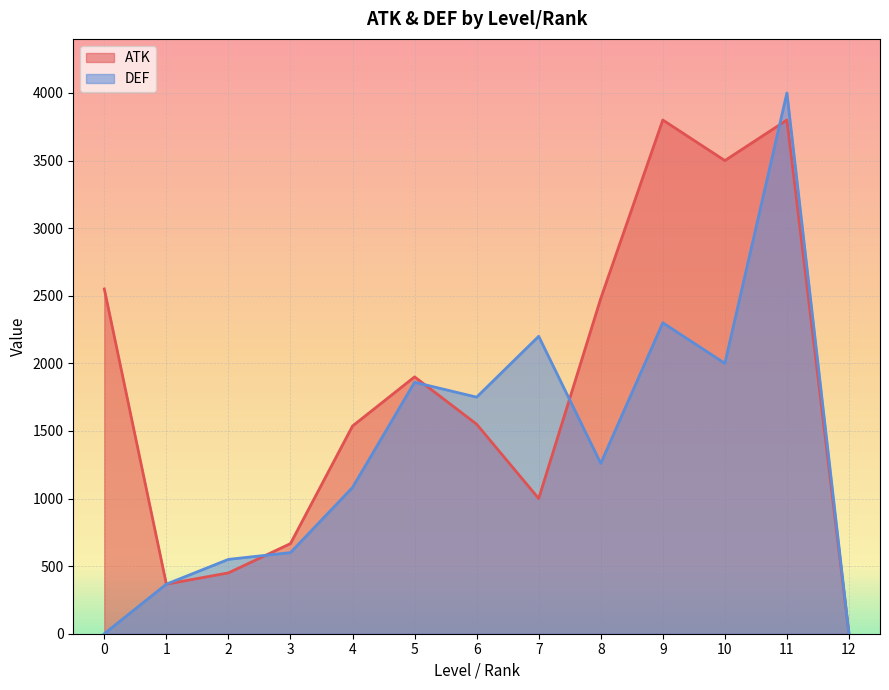

Rank the series by their maximum value, from lowest to highest.

ATK, DEF